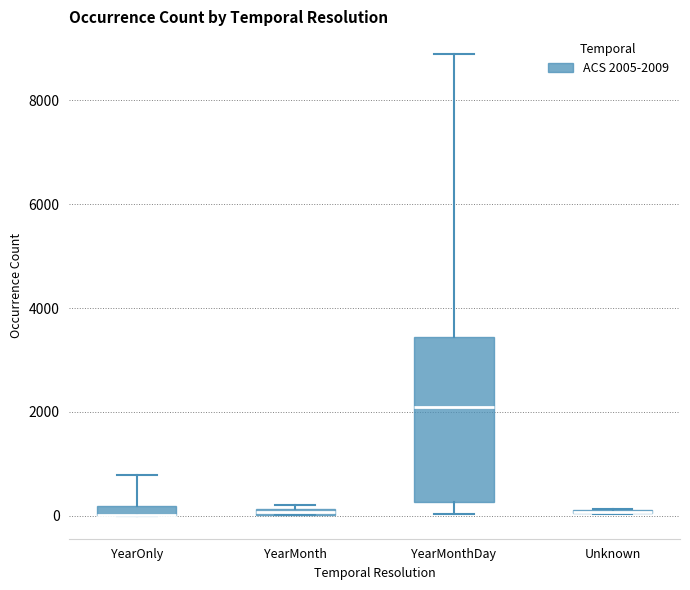

What is the sum of all values?

19902